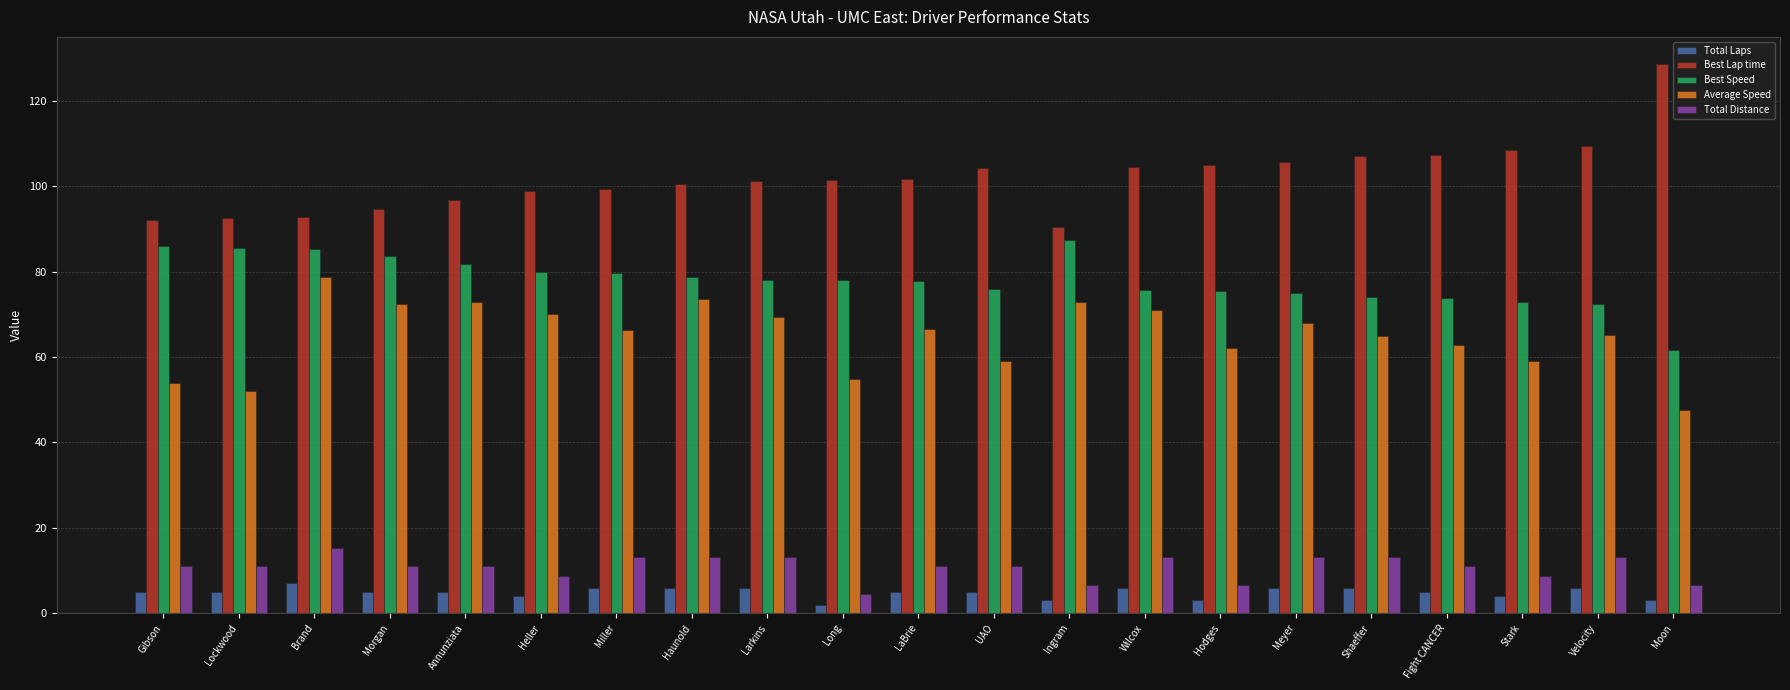

Which category has the highest value in the Average Speed series?

Brand